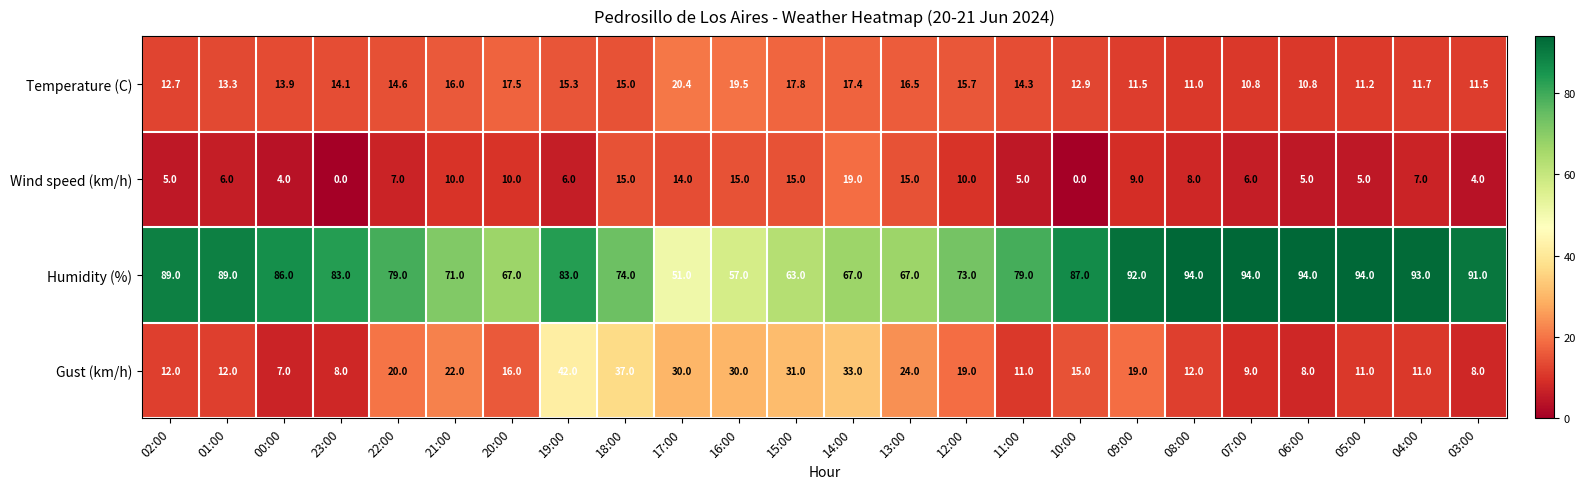

What is the difference between the maximum and minimum values in the Temperature (C) series?

9.6